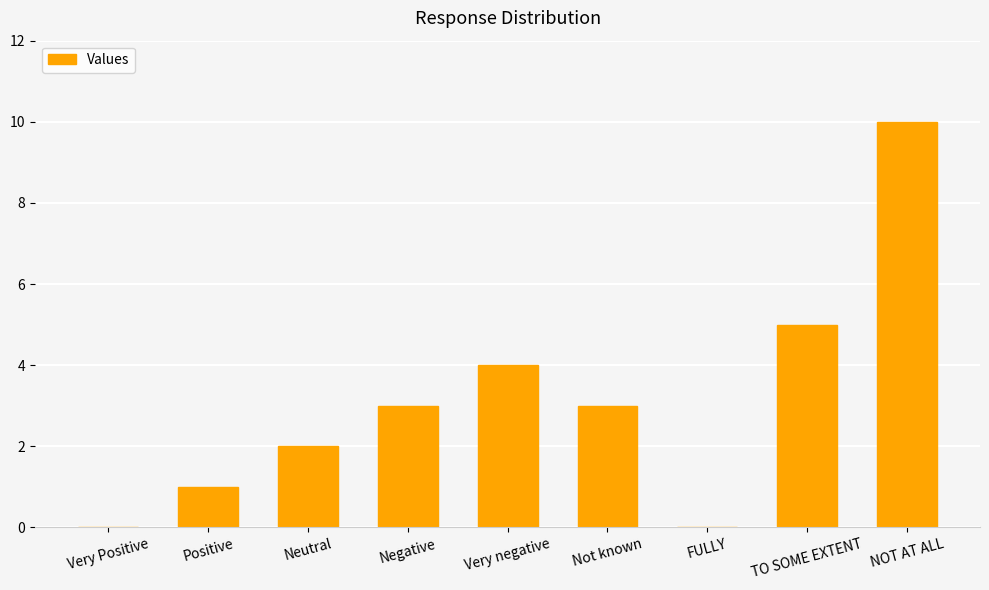

The value at Not known is 3. True or false?

True